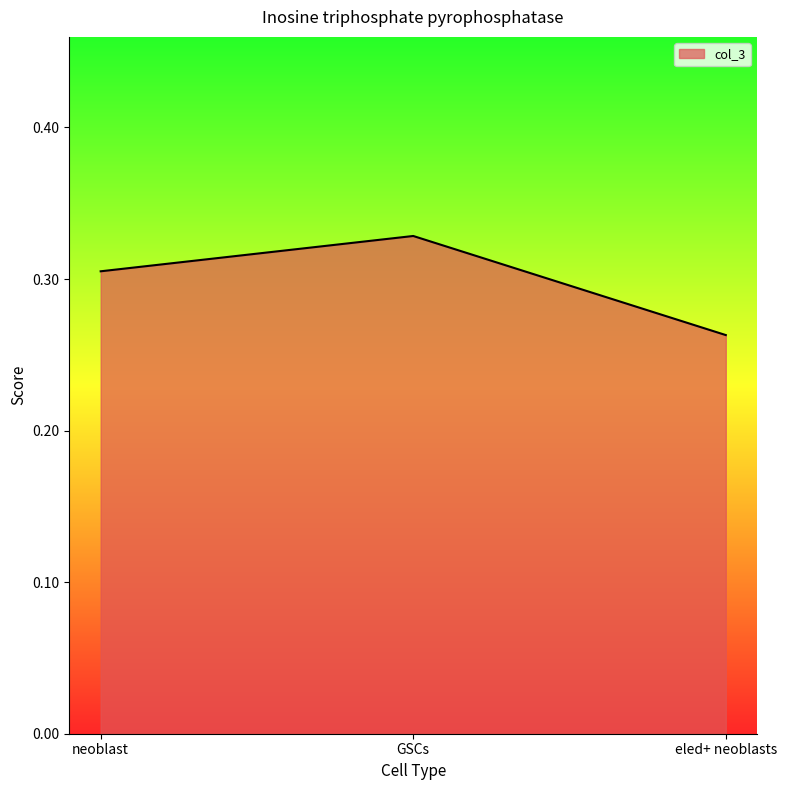

Where is the data nearest to the value 0?

eled+ neoblasts